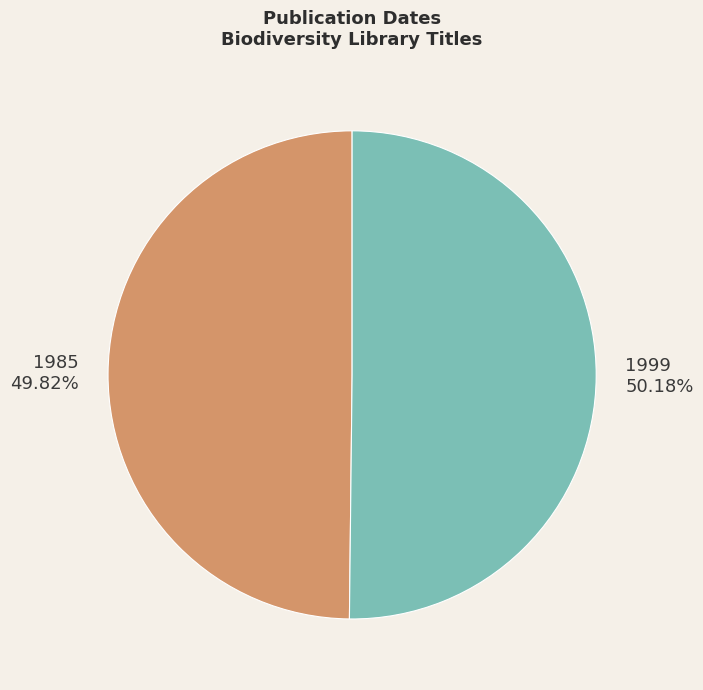

How much of the chart is everything except 1985?

50.2%